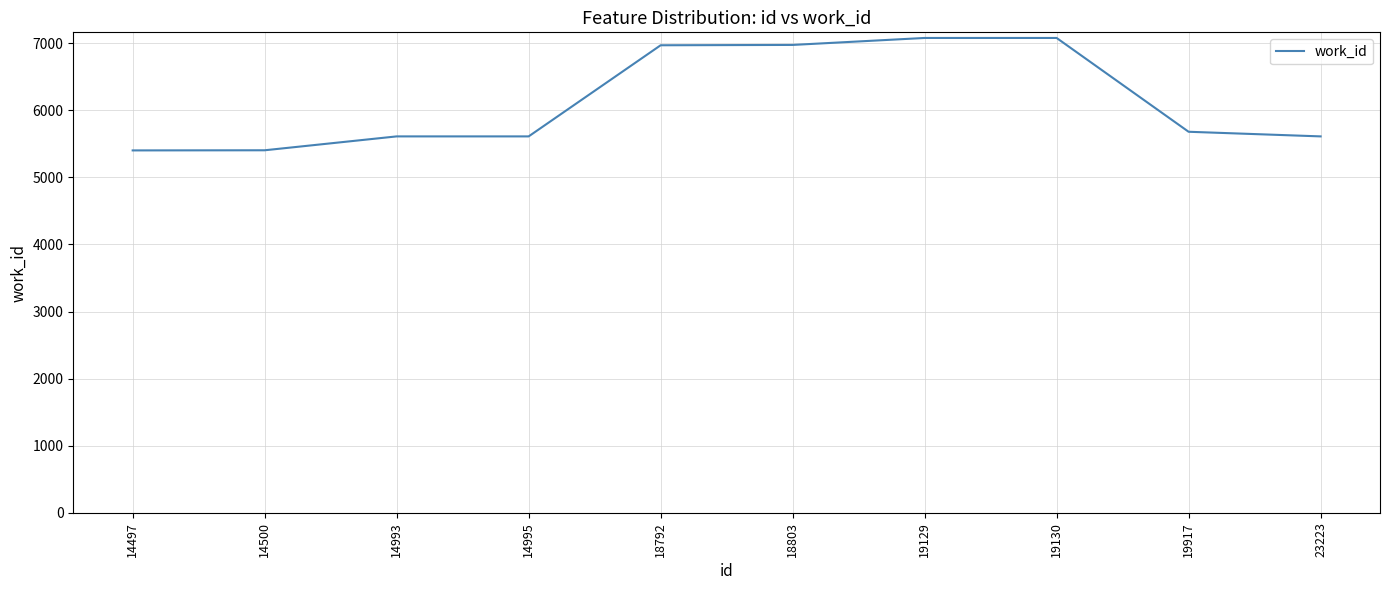

Approximately how many times larger is the value at 19129 compared to 23223?

1.3